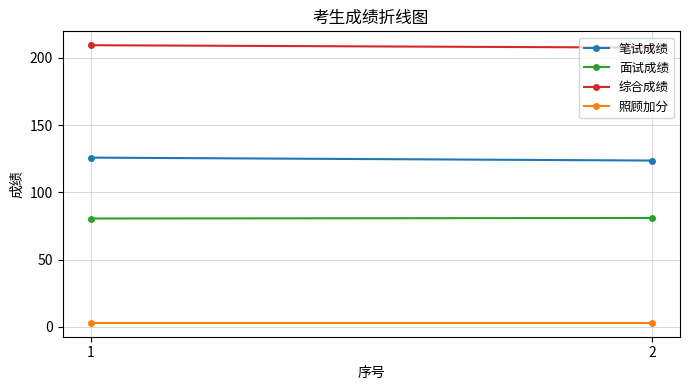

Reading right to left, transcribe all the data shown in this chart.

笔试成绩: 123.7	125.9
面试成绩: 81.0	80.6
综合成绩: 207.7	209.5
照顾加分: 3.0	3.0